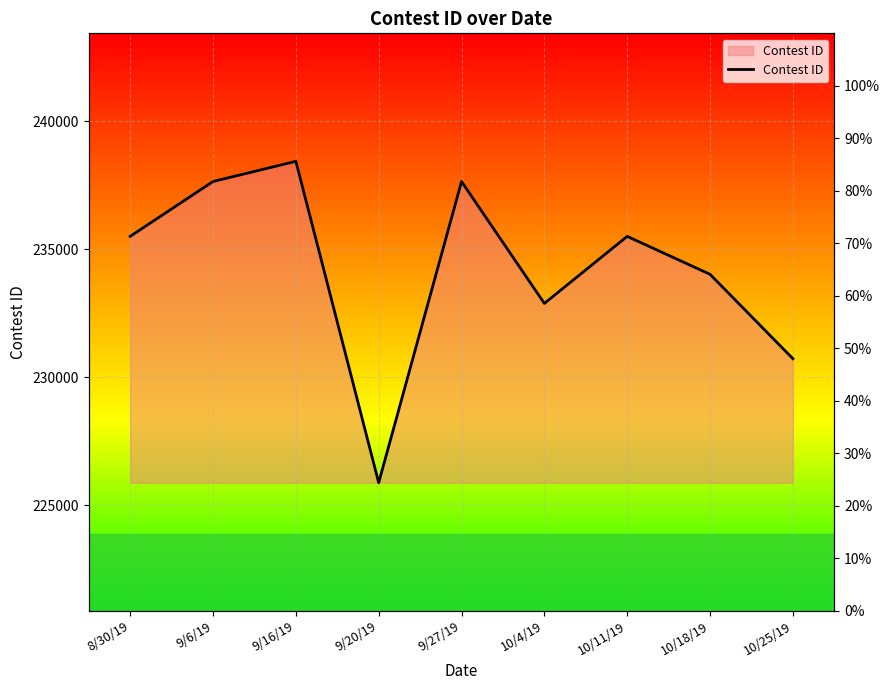

What is the label of the 5th point from the right?

9/27/19